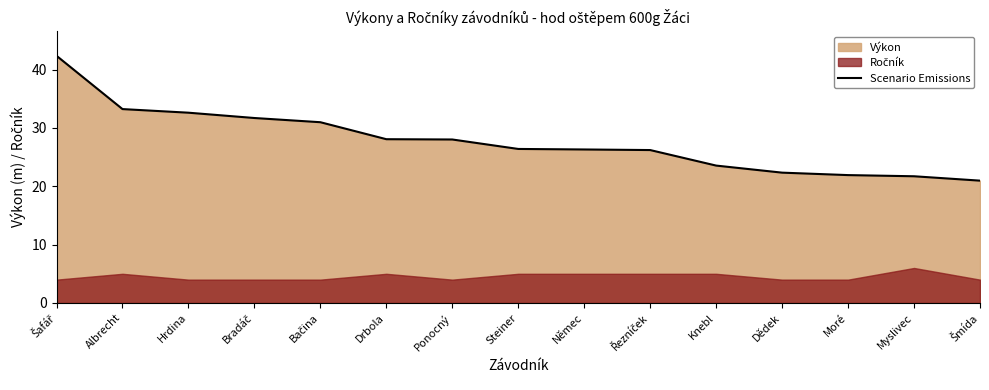

Approximately how many times larger is the value at Moré compared to Bradáč?

0.7